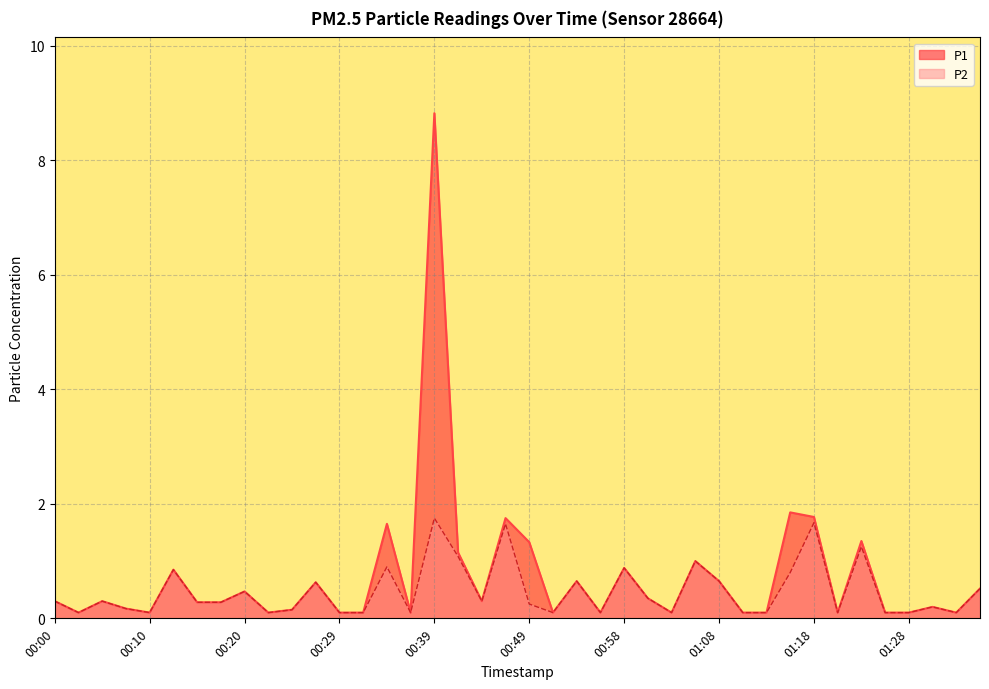

Reading left to right, transcribe all the data shown in this chart.

P1: 00:00=0.3	00:02=0.1	00:05=0.3	00:07=0.2	00:10=0.1	00:12=0.8	00:15=0.3	00:17=0.3	00:20=0.5	00:22=0.1	00:24=0.1	00:27=0.6	00:29=0.1	00:32=0.1	00:34=1.6	00:37=0.1	00:39=8.8	00:41=1.1	00:44=0.3	00:46=1.8	00:49=1.3	00:51=0.1	00:54=0.7	00:56=0.1	00:58=0.9	01:01=0.3	01:03=0.1	01:06=1.0	01:08=0.7	01:11=0.1	01:13=0.1	01:15=1.9	01:18=1.8	01:20=0.1	01:23=1.4	01:25=0.1	01:28=0.1	01:30=0.2	01:32=0.1	01:35=0.5
P2: 00:00=0.3	00:02=0.1	00:05=0.3	00:07=0.2	00:10=0.1	00:12=0.8	00:15=0.3	00:17=0.3	00:20=0.5	00:22=0.1	00:24=0.1	00:27=0.6	00:29=0.1	00:32=0.1	00:34=0.9	00:37=0.1	00:39=1.8	00:41=1.1	00:44=0.3	00:46=1.6	00:49=0.2	00:51=0.1	00:54=0.7	00:56=0.1	00:58=0.9	01:01=0.3	01:03=0.1	01:06=1.0	01:08=0.7	01:11=0.1	01:13=0.1	01:15=0.8	01:18=1.7	01:20=0.1	01:23=1.2	01:25=0.1	01:28=0.1	01:30=0.2	01:32=0.1	01:35=0.5